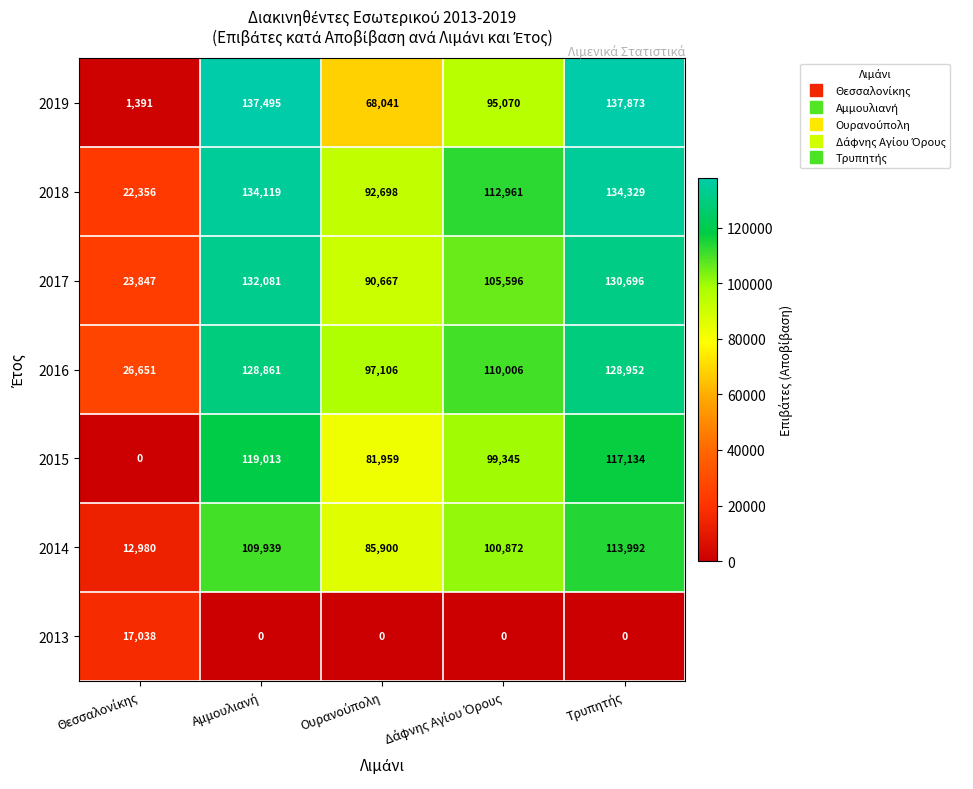

What is the maximum value shown in the chart?

137873